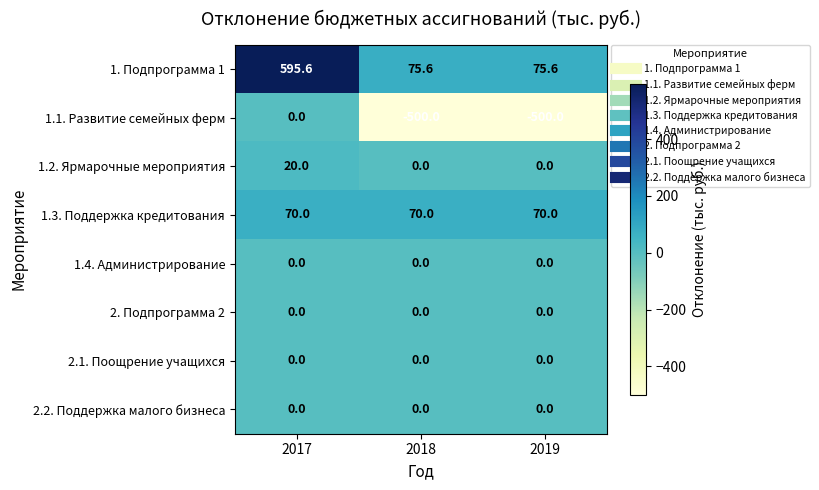

What is the spread (max minus min) of values at 2019?

575.6